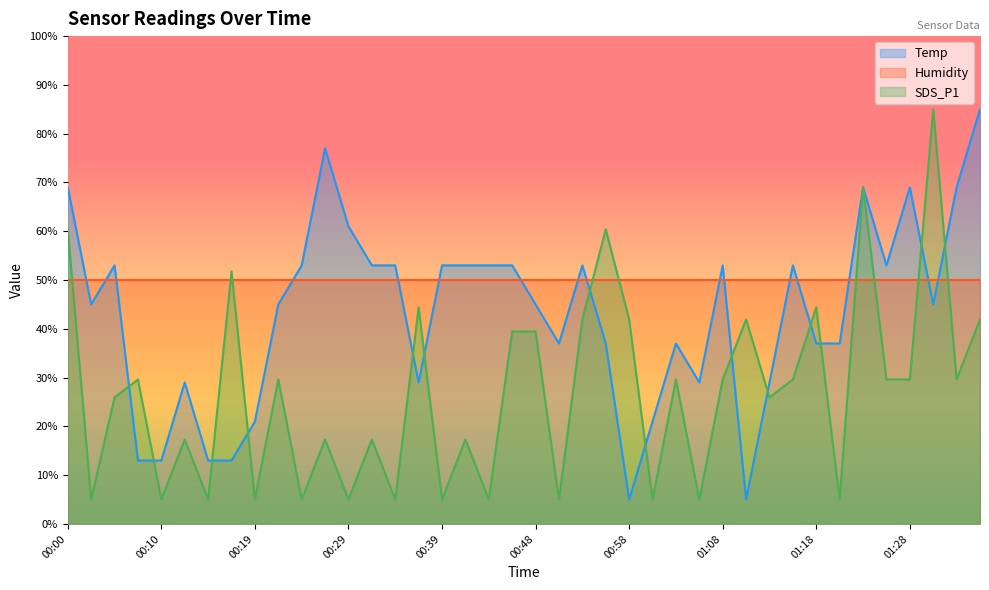

Does the chart display data point markers on the line(s)?

No